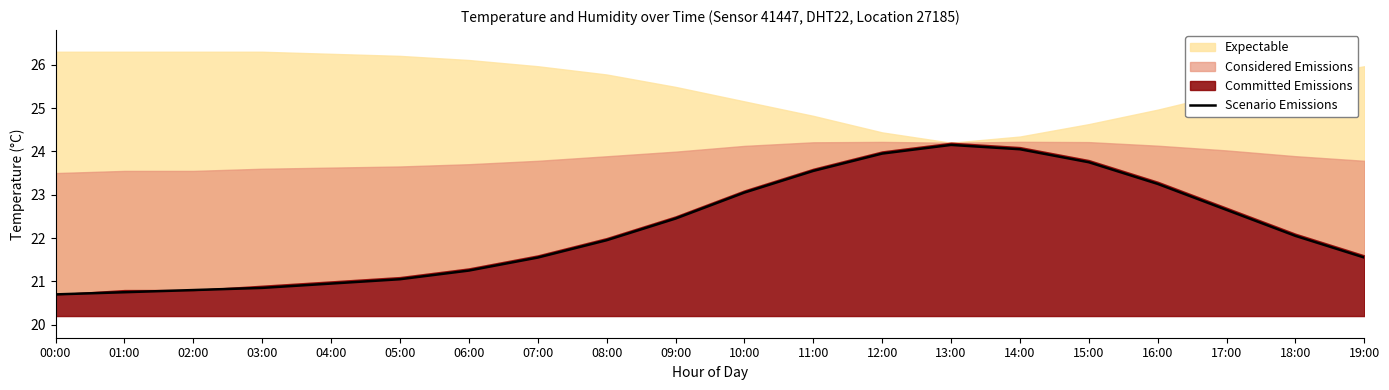

How many lines are shown in the chart?

1